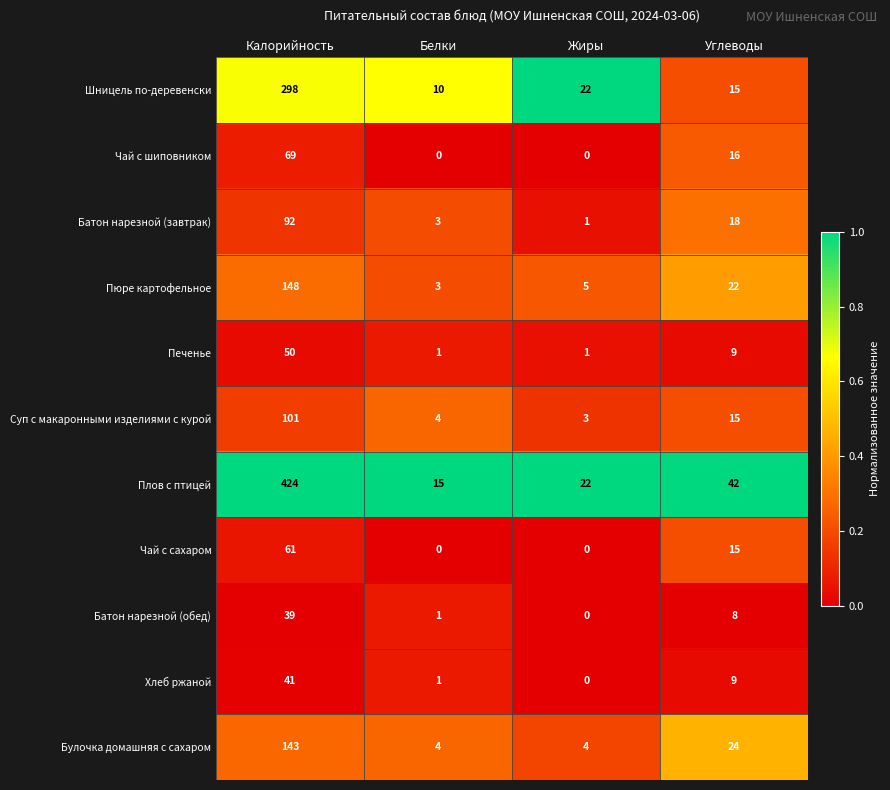

Which series has the largest range (max minus min)?

Плов с птицей